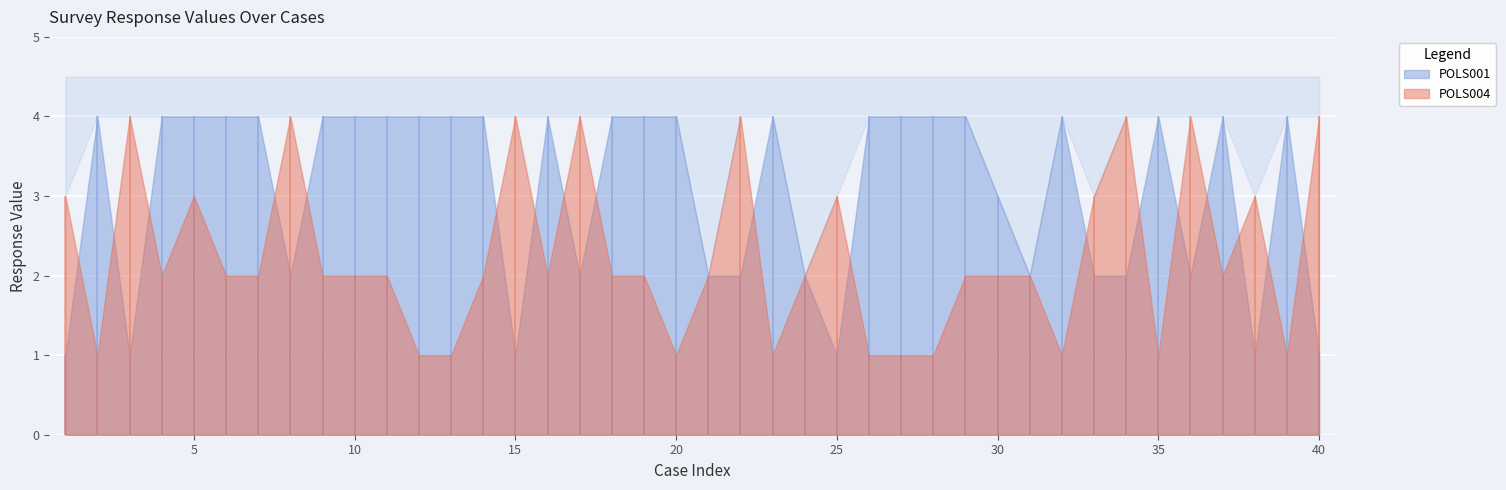

How many values in the POLS001 series are below 4?

16